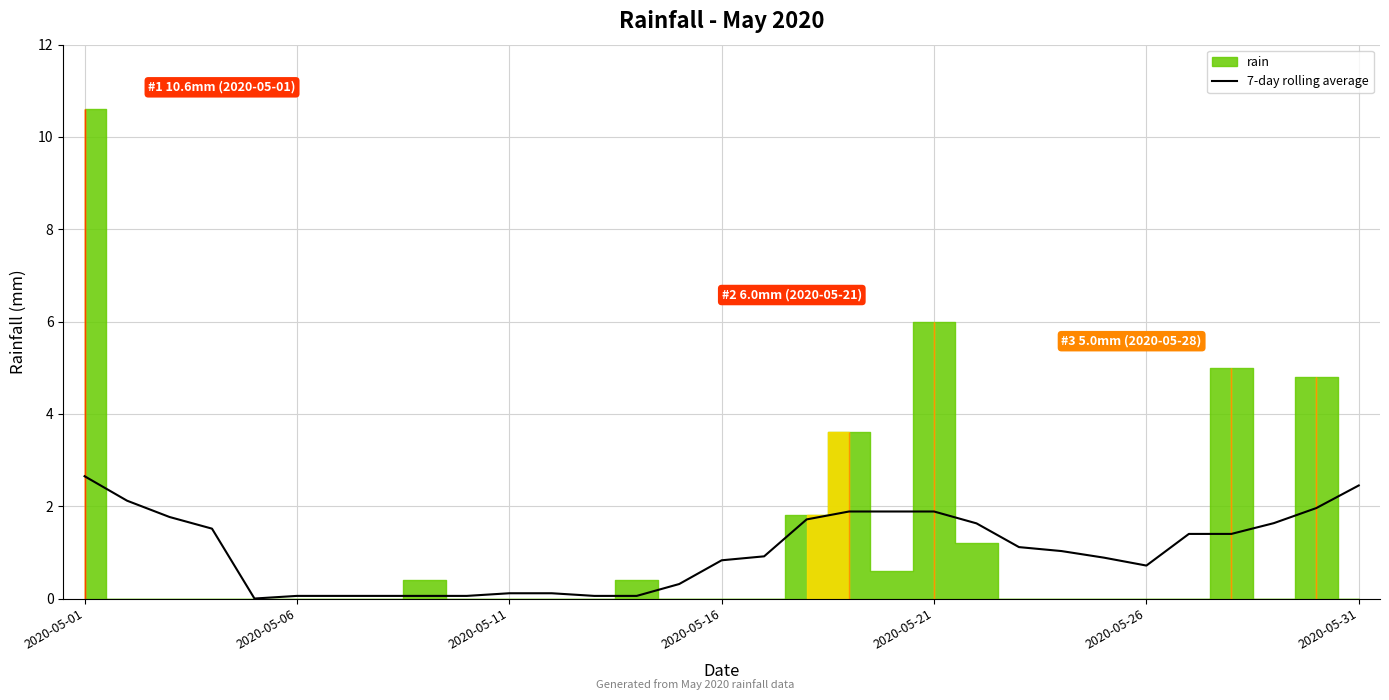

True or false: there are more than 1 points higher than both neighbors.

False